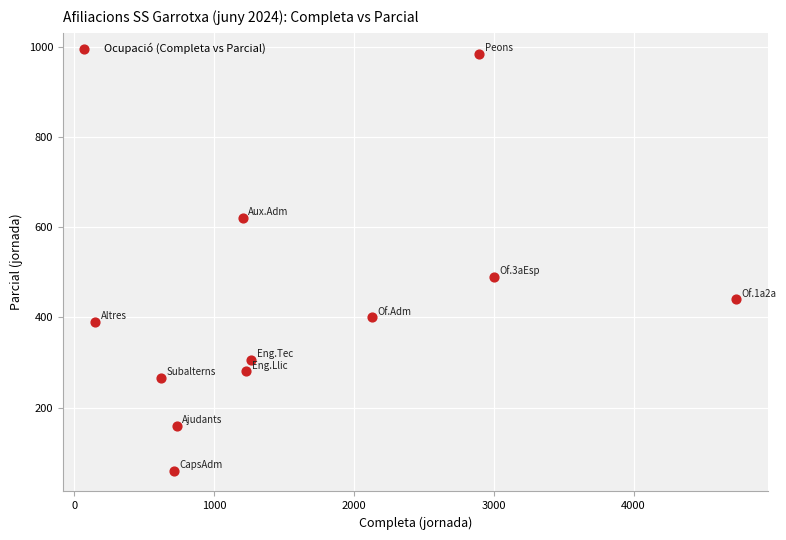

What Y value in the scatter plot is closest to 522?

490